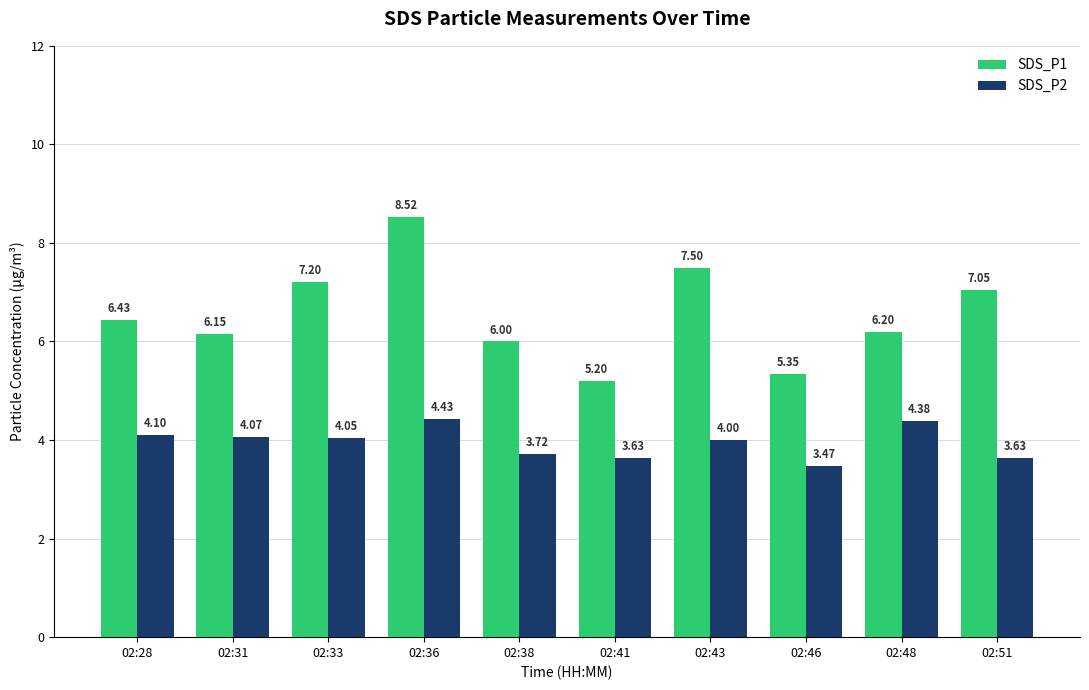

At how many categories does at least one series exceed 5?

10